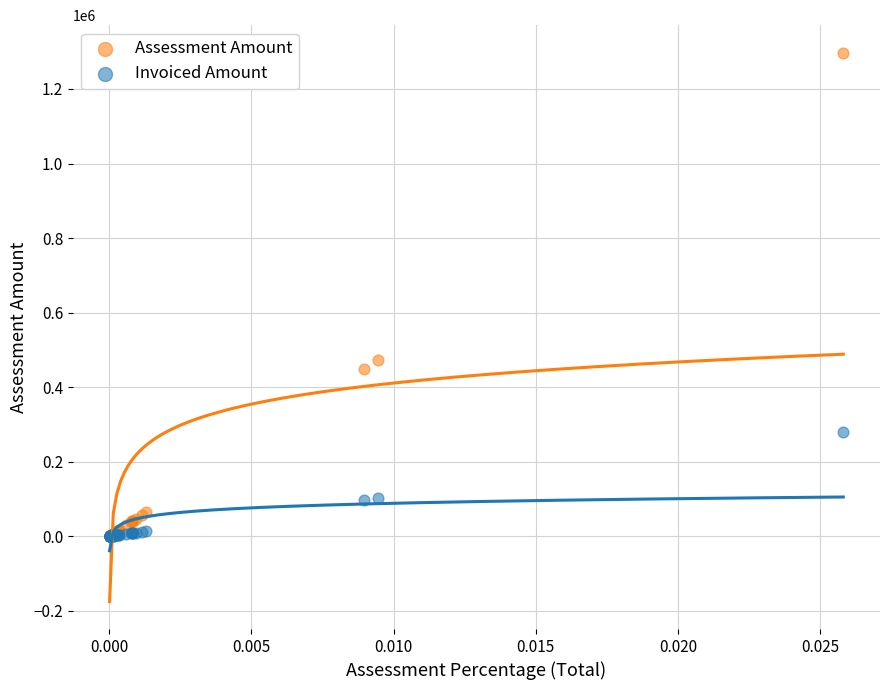

Across all series, what Y value is closest to 648699?

474371.1